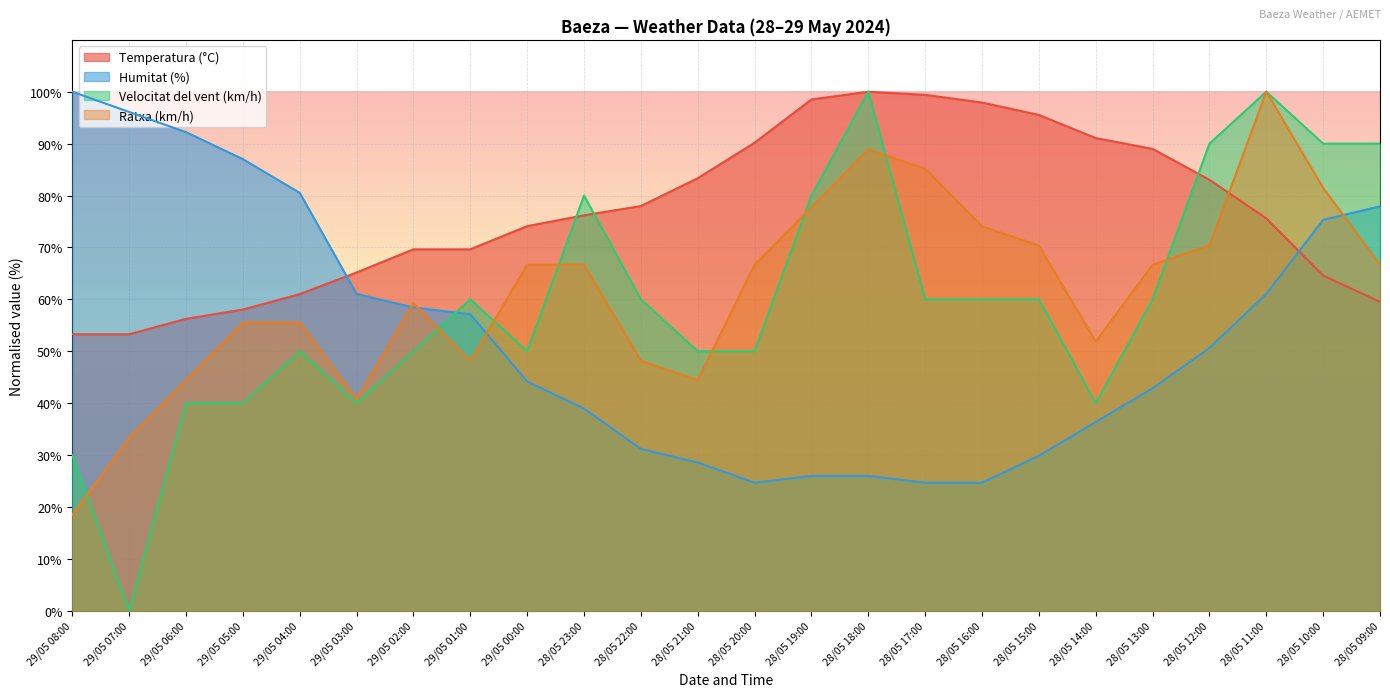

What is the total value across all series at 29/05 05:00?

240.6